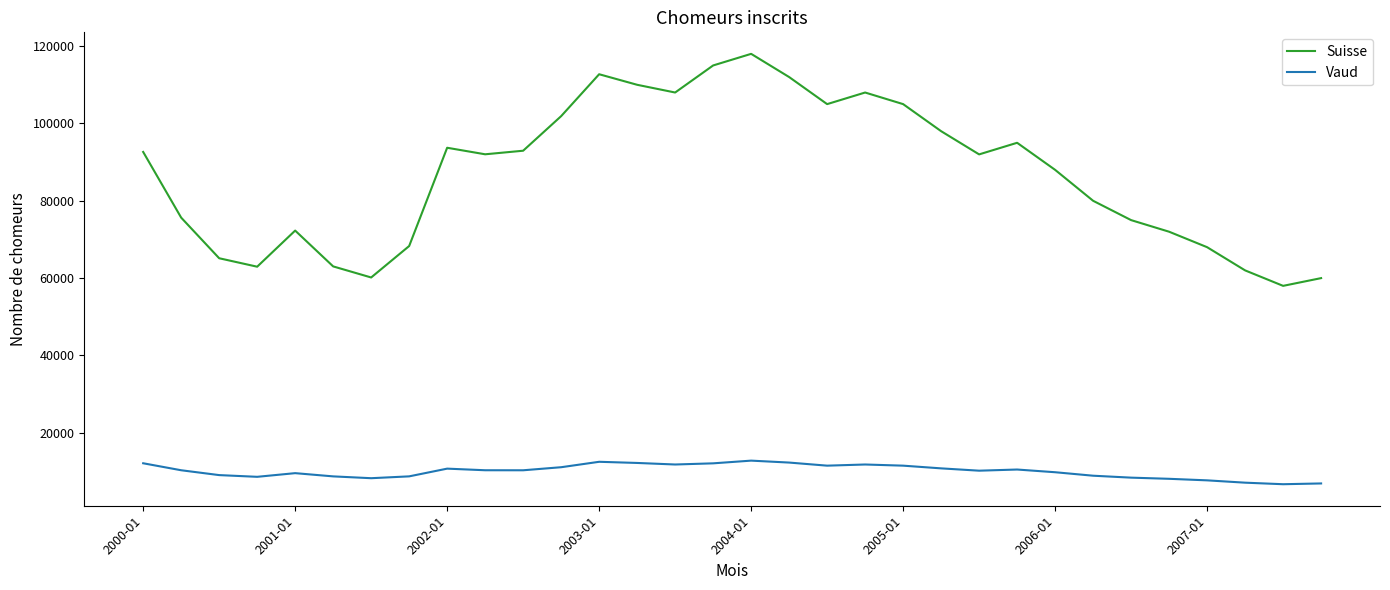

List the series in order of their overall mean, lowest first.

Vaud, Suisse